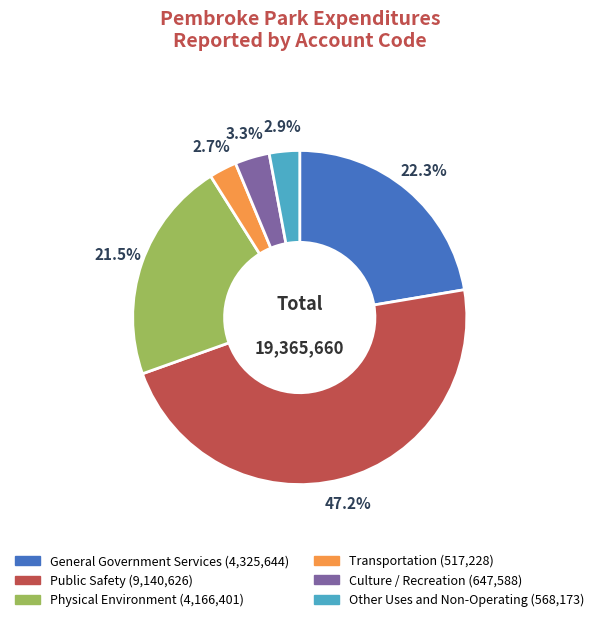

What is the largest slice in the pie chart?

Public Safety